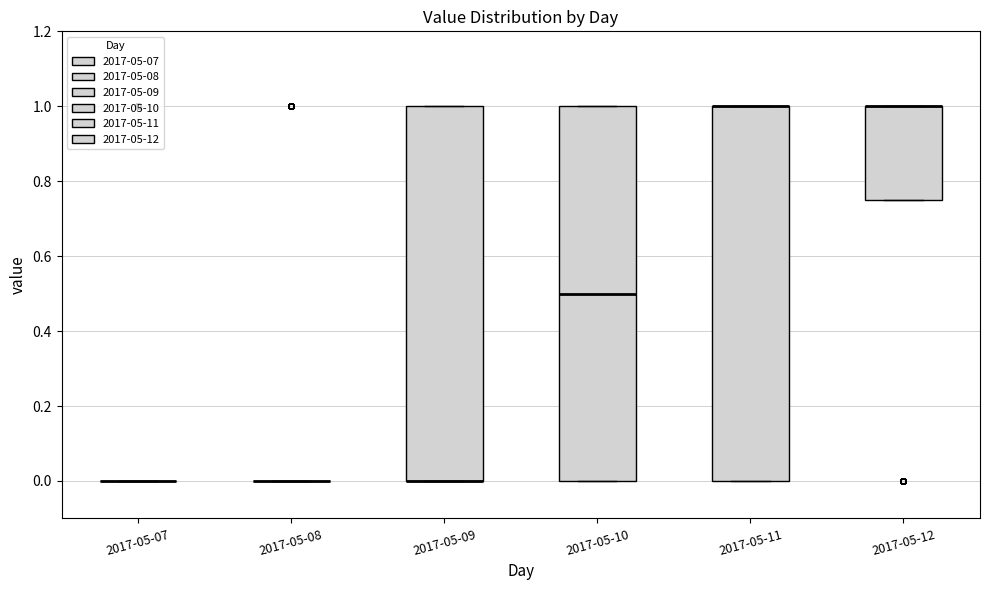

Reading left to right, transcribe this box plot: for each box, give where its median line is, the range the box spans, and where its two whiskers end, as read against the y-axis. The values are not printed on the chart, so give them approximately, as read against the axis.

2017-05-07: box collapsed to a line at 0.00, whiskers 0.00 to 0.00
2017-05-08: box collapsed to a line at 0.00, whiskers 0.00 to 0.00
2017-05-09: median 0.00 (drawn on the box's lower edge), box 0.00 to 1.00, whiskers 0.00 to 1.00
2017-05-10: median 0.50, box 0.00 to 1.00, whiskers 0.00 to 1.00
2017-05-11: median 1.00 (drawn on the box's upper edge), box 0.00 to 1.00, whiskers 0.00 to 1.00
2017-05-12: median 1.00 (drawn on the box's upper edge), box 0.76 to 1.00, whiskers 0.76 to 1.00